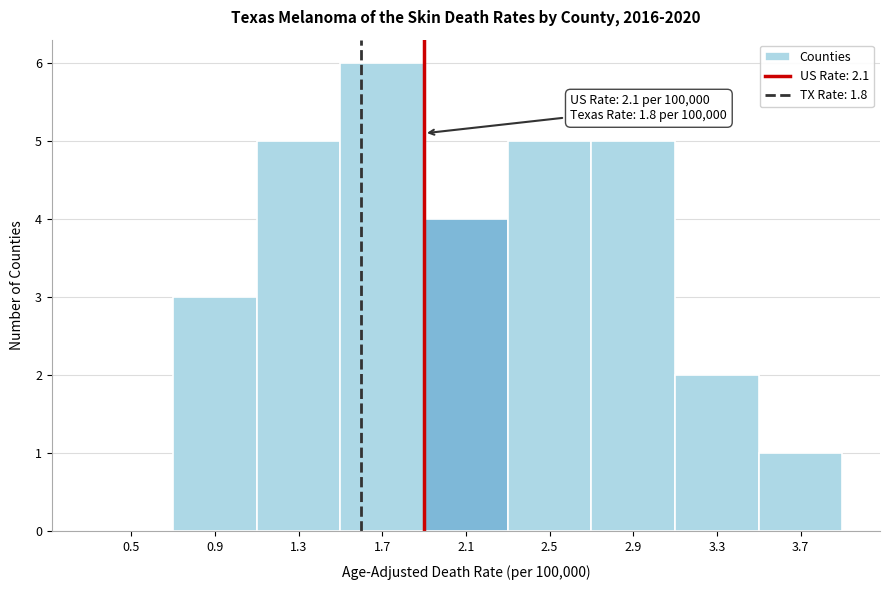

Reading right to left, what are all the values shown in this chart?

3.7=1	3.3=2	2.9=5	2.5=5	2.1=4	1.7=6	1.3=5	0.9=3	0.5=0